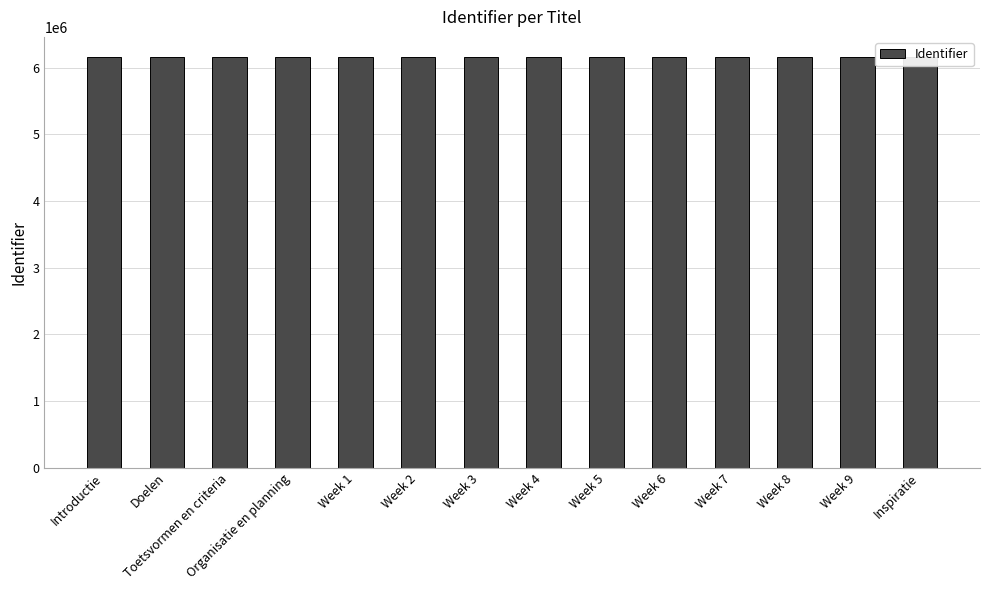

Between Week 8 and Inspiratie, which is larger?

Inspiratie